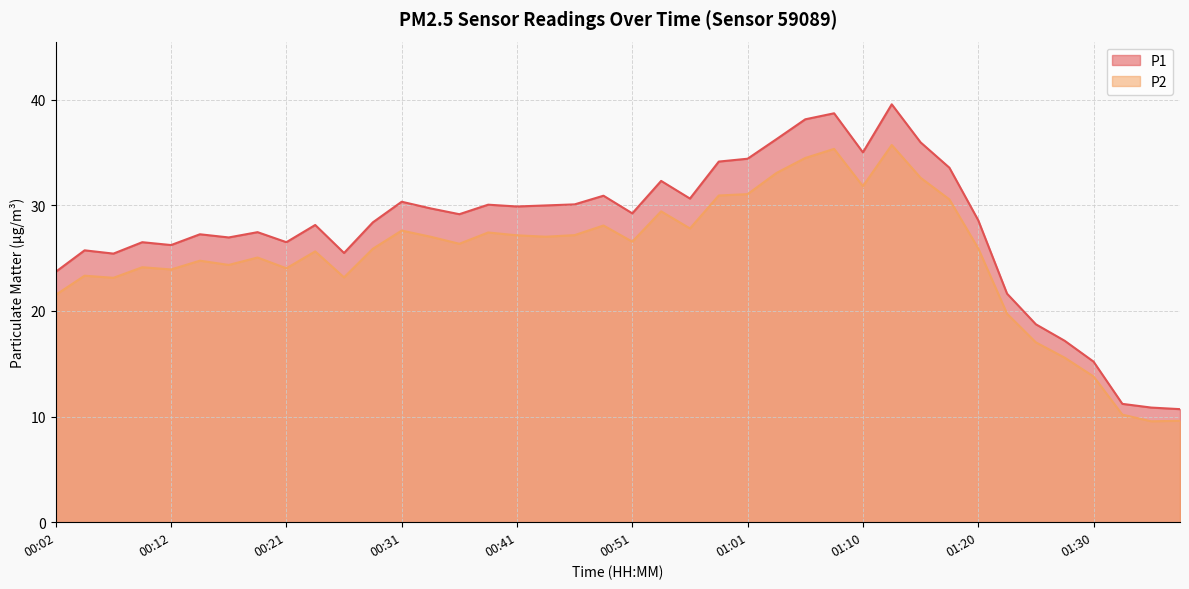

Where does the P2 series first go above 26?

00:31